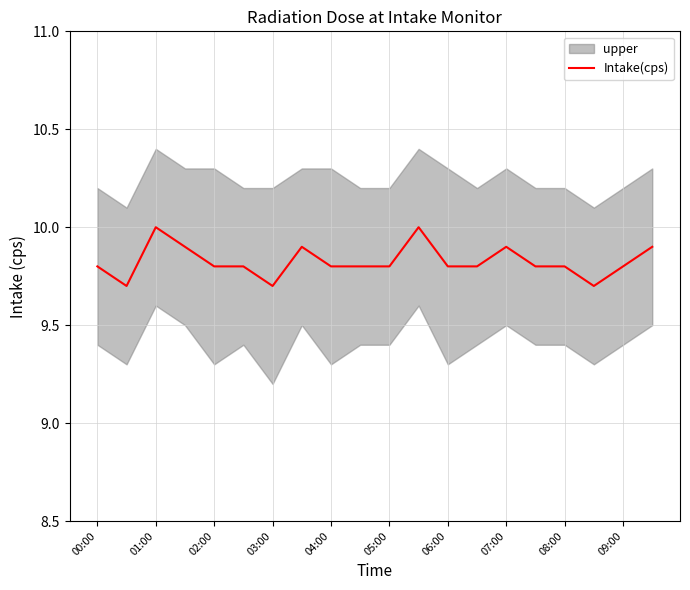

What is the highest value of the Intake(cps) series?

10.0